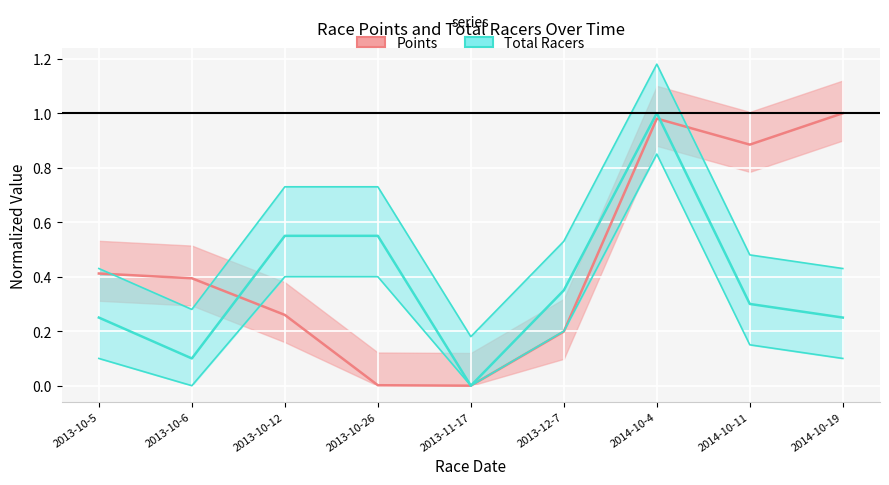

How many lines are shown in the chart?

2